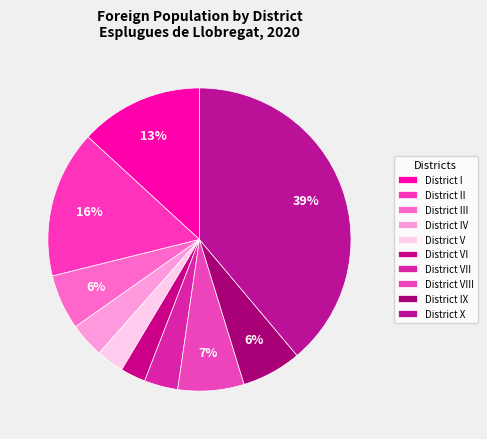

To the nearest percent, what is the combined percentage of District IV and District III?

10%